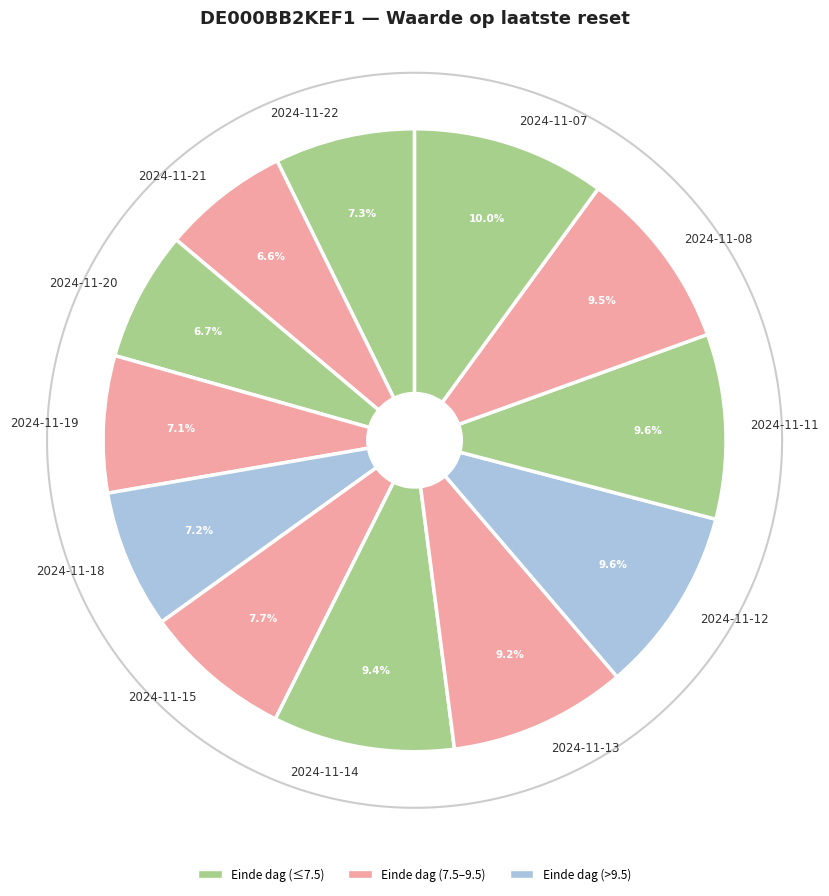

To the nearest percent, what is the combined percentage of 2024-11-21 and 2024-11-13?

16%